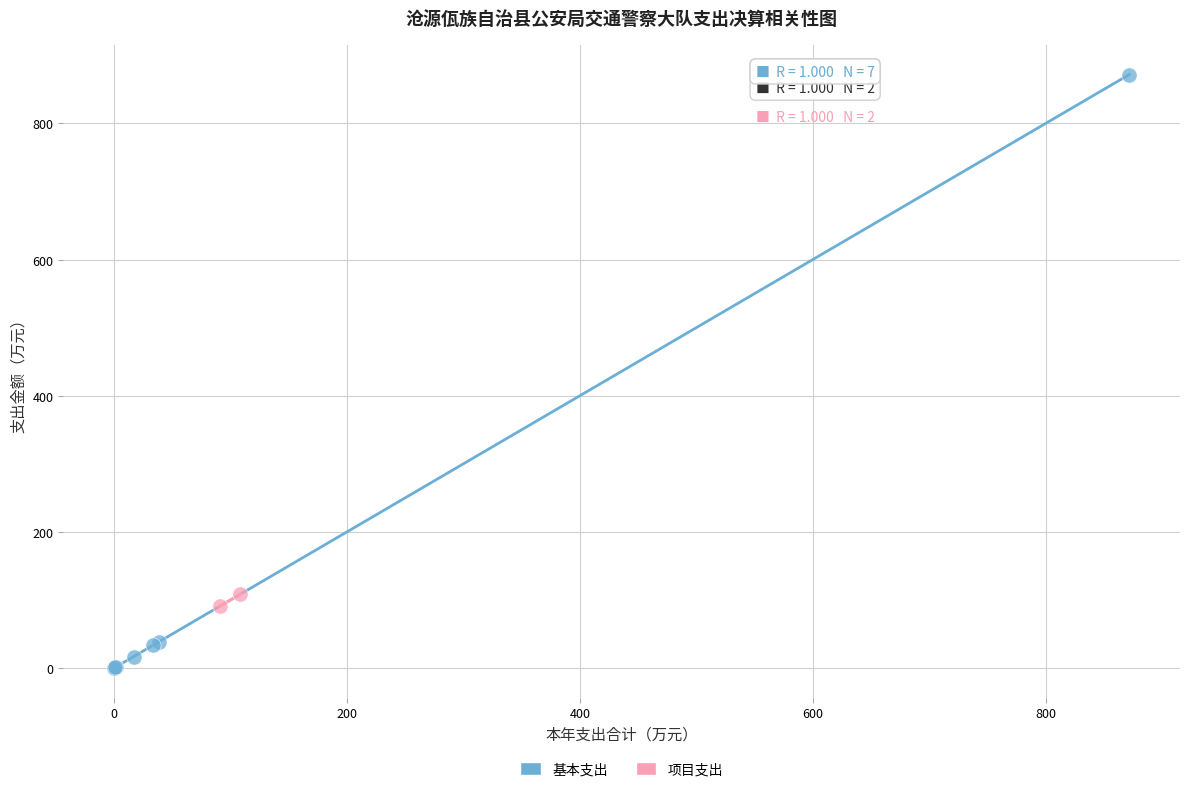

What are all the series names shown in the legend?

基本支出, 项目支出